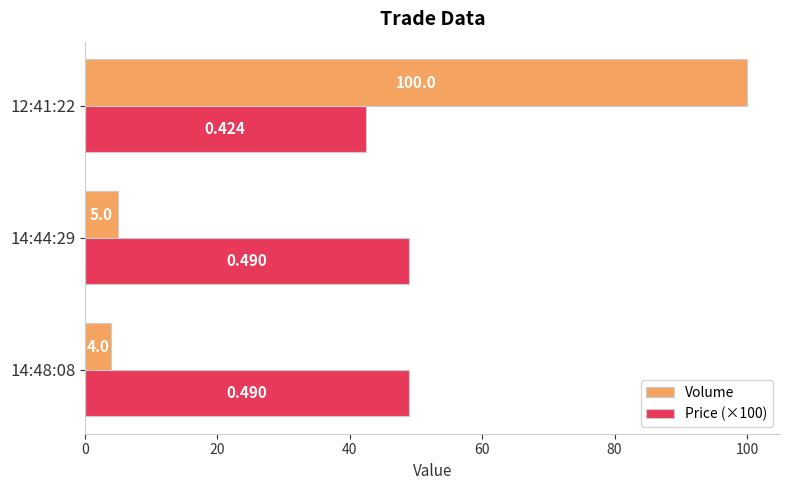

Count the number of categories in the chart.

3